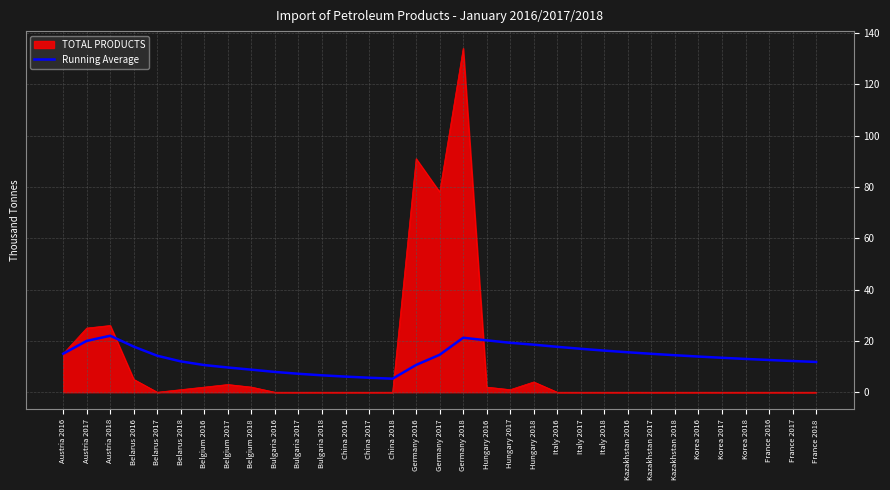

Which series changed the most between Austria 2016 and Italy 2018?

TOTAL PRODUCTS